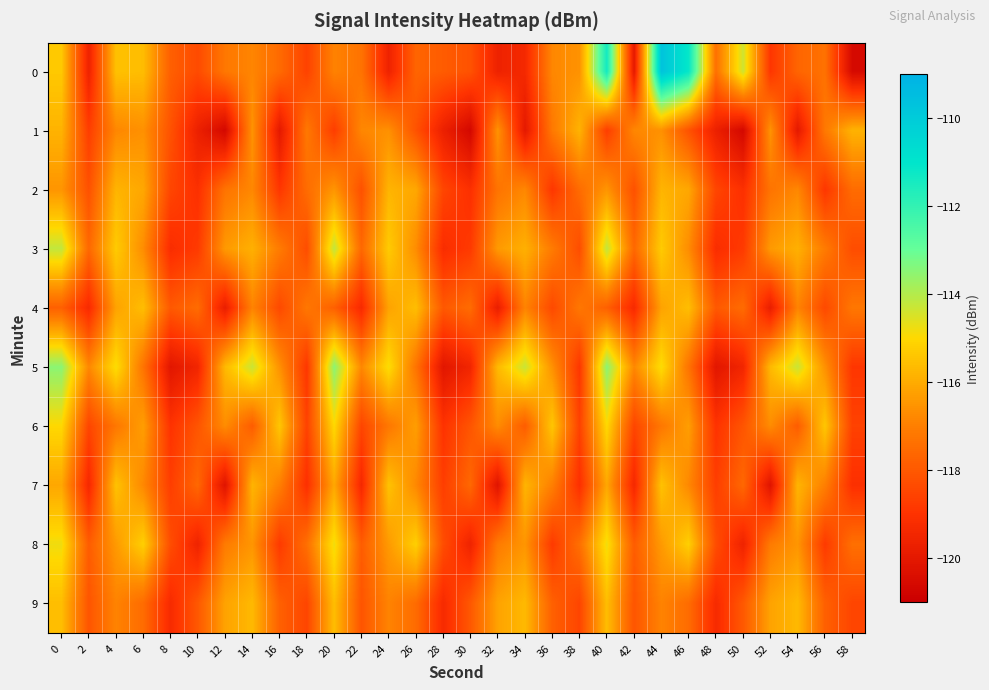

How many distinct data groups are displayed?

10